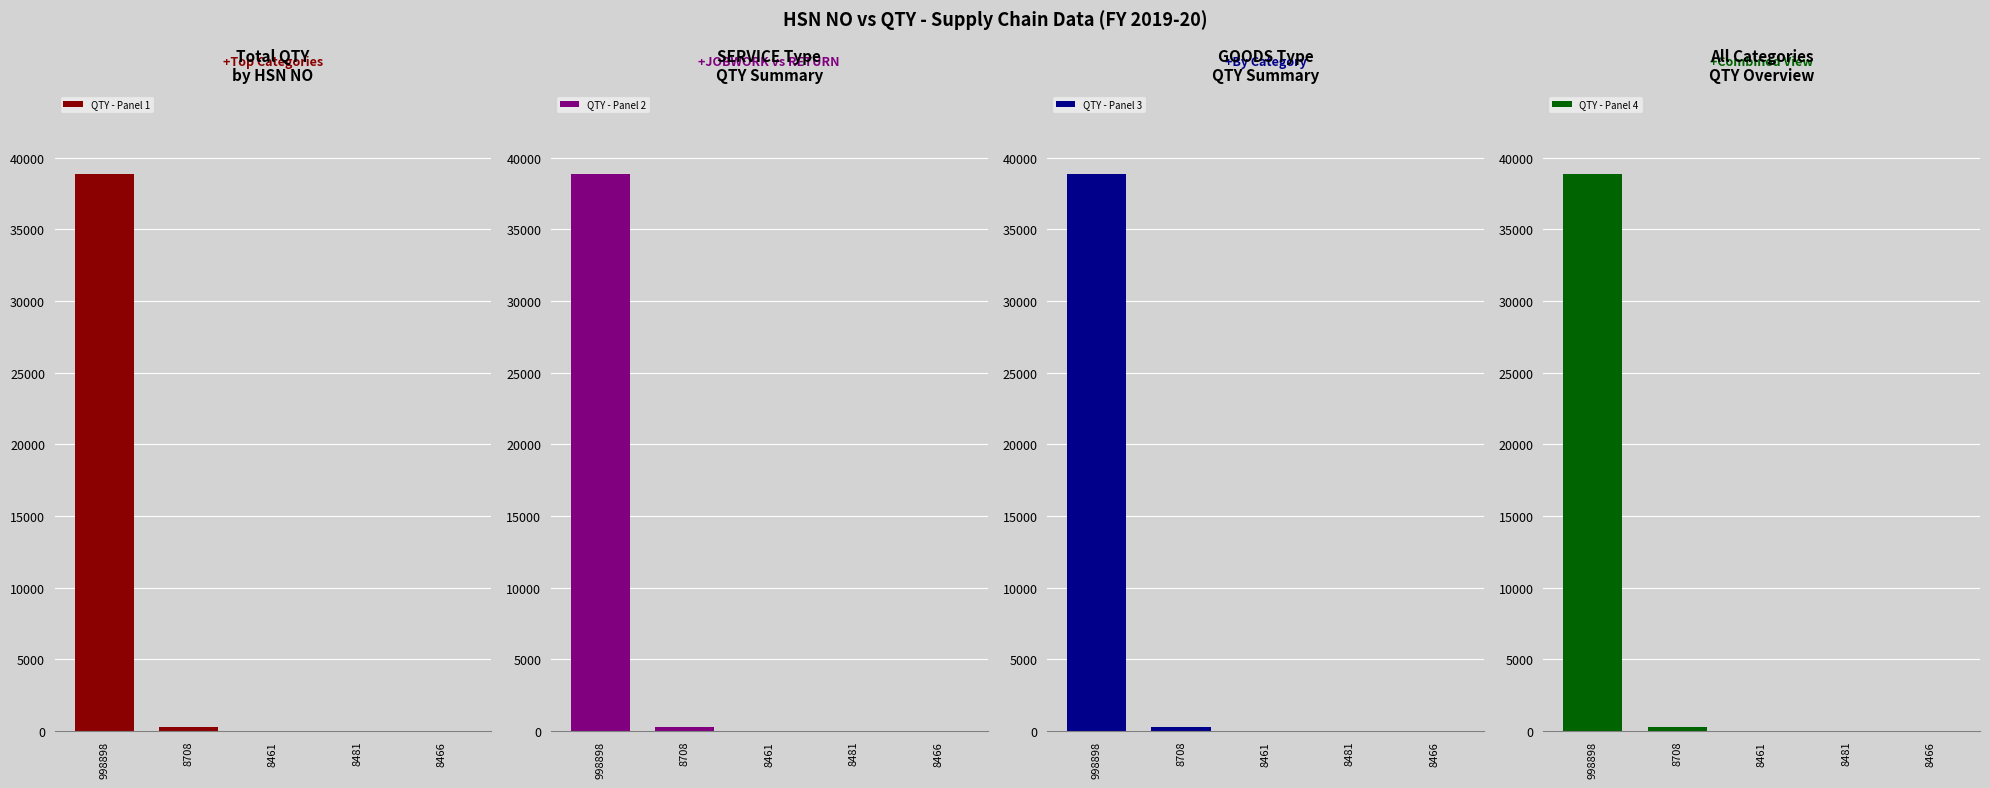

The value of QTY - Panel 1 at 998898 is 38837. True or false?

True